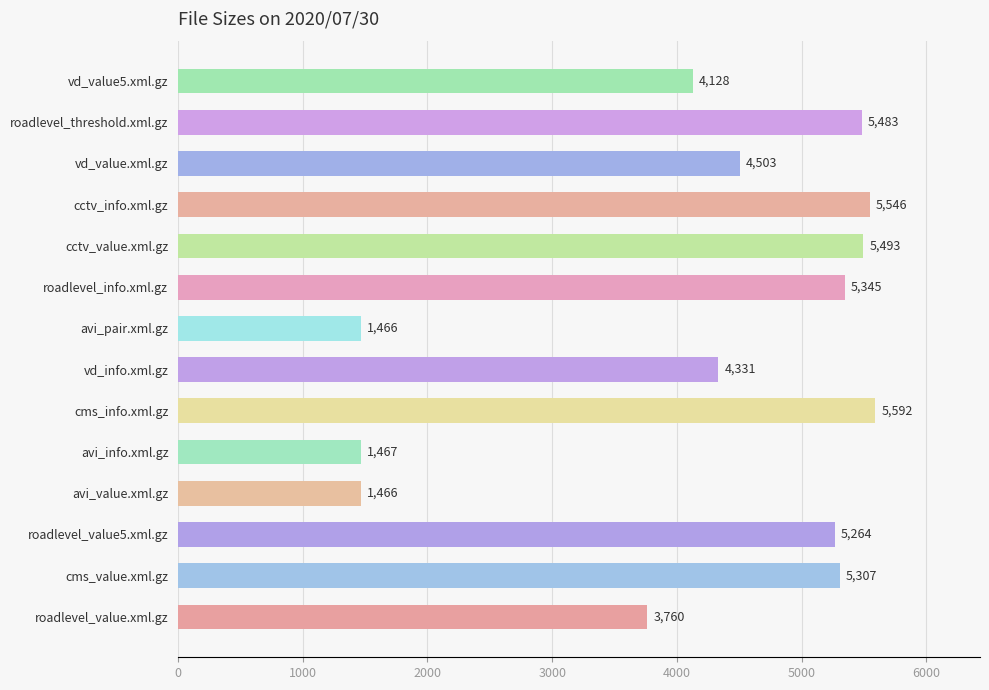

Approximately how many times larger is the value at avi_value.xml.gz compared to avi_pair.xml.gz?

1.0